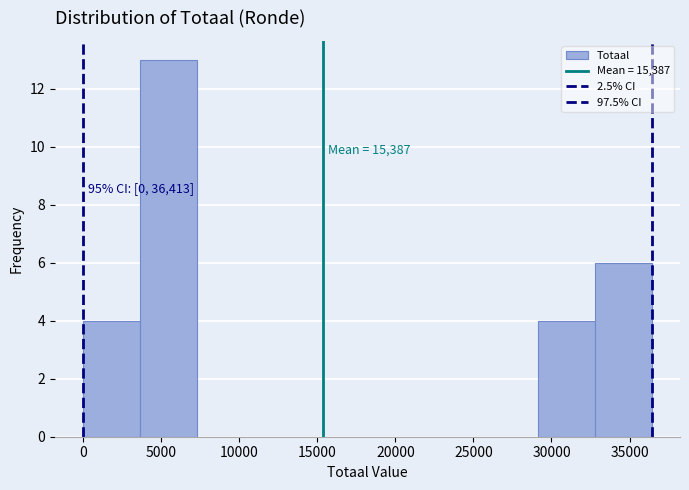

Which range on the x-axis has the tallest bar?

3500 to 7500